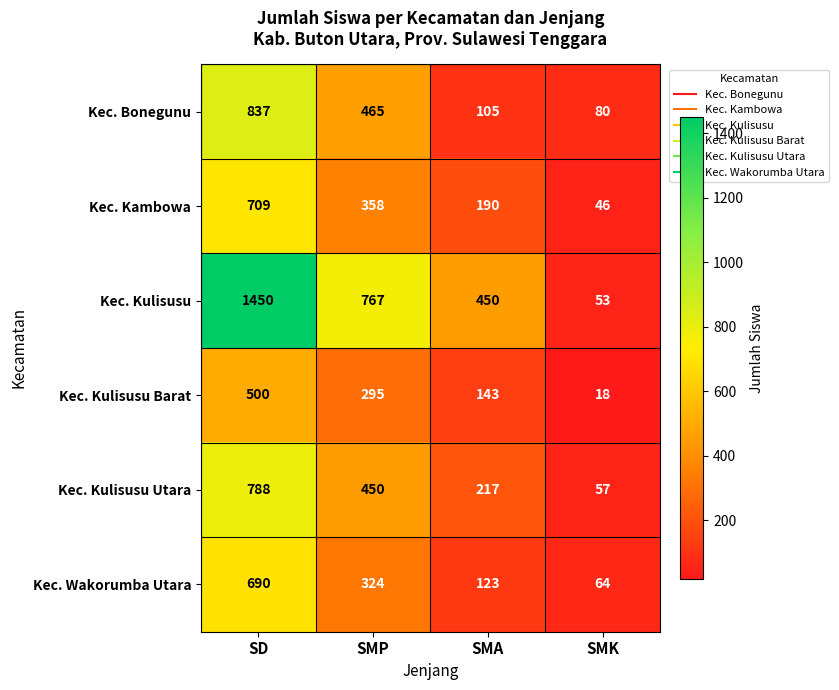

Rank the series by their maximum value, from lowest to highest.

Kec. Kulisusu Barat, Kec. Wakorumba Utara, Kec. Kambowa, Kec. Kulisusu Utara, Kec. Bonegunu, Kec. Kulisusu